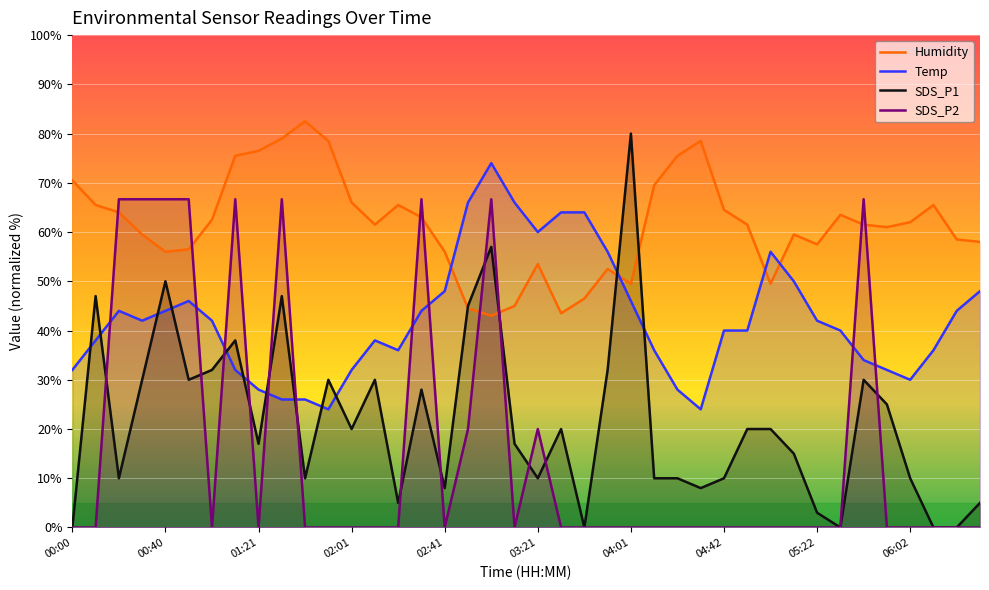

What is the total value across all series at 01:21?

121.5